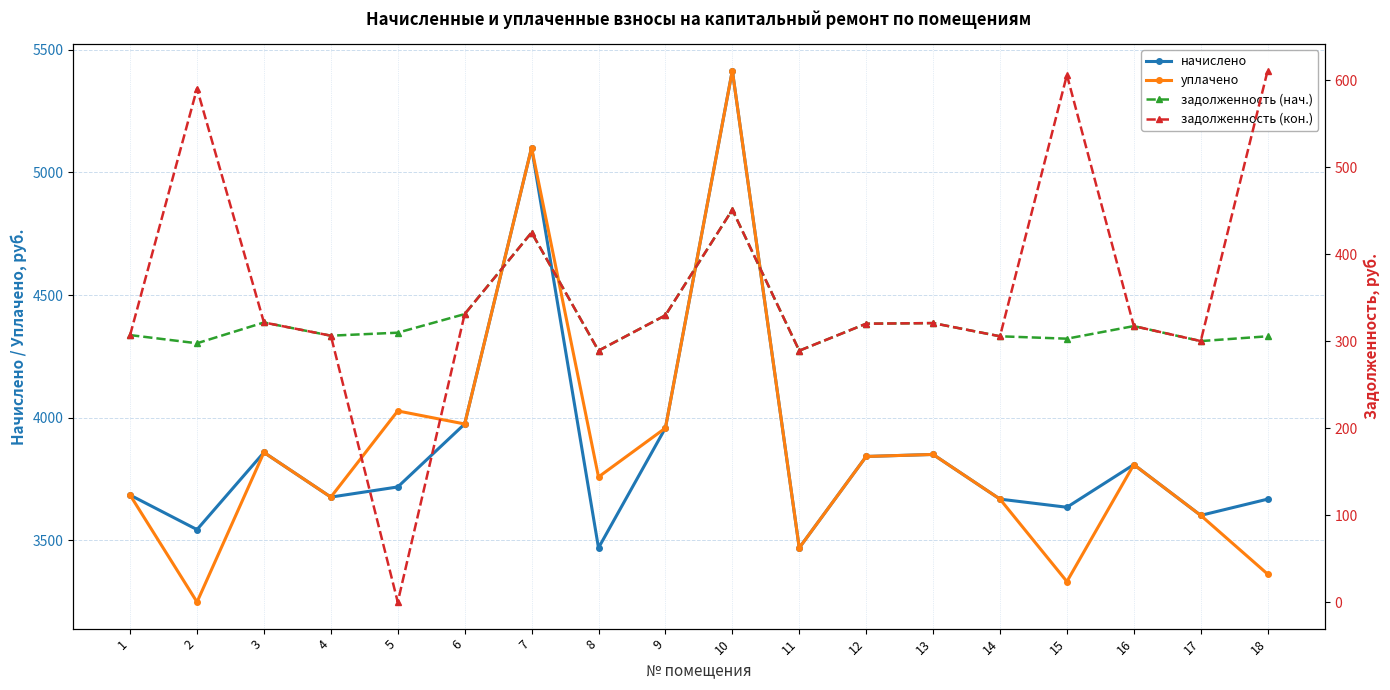

The value of задолженность (кон.) at 4 is 306.4. True or false?

True